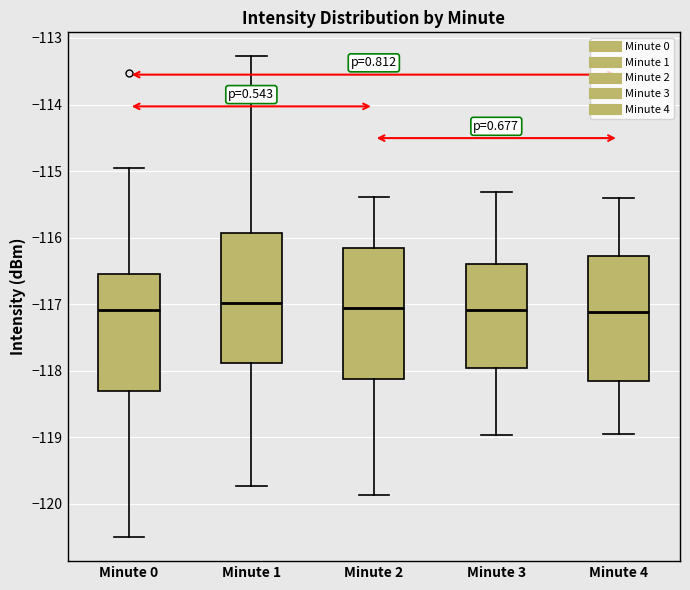

Reading left to right, transcribe this box plot: for each box, give where its median line is, the range the box spans, and where its two whiskers end, as read against the y-axis. The values are not printed on the chart, so give them approximately, as read against the axis.

Minute 0: median -117.1, box -118.3 to -116.5, whiskers -120.5 to -115.0
Minute 1: median -117.0, box -117.9 to -115.9, whiskers -119.7 to -113.3
Minute 2: median -117.1, box -118.1 to -116.2, whiskers -119.9 to -115.4
Minute 3: median -117.1, box -118.0 to -116.4, whiskers -119.0 to -115.3
Minute 4: median -117.1, box -118.2 to -116.3, whiskers -118.9 to -115.4